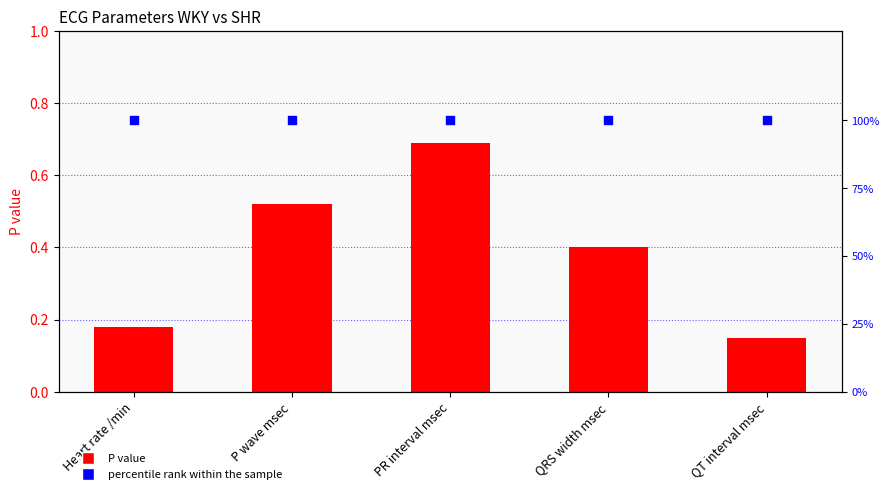

Is the value of P value at P wave msec greater than the value of percentile rank within the sample at PR interval msec?

No